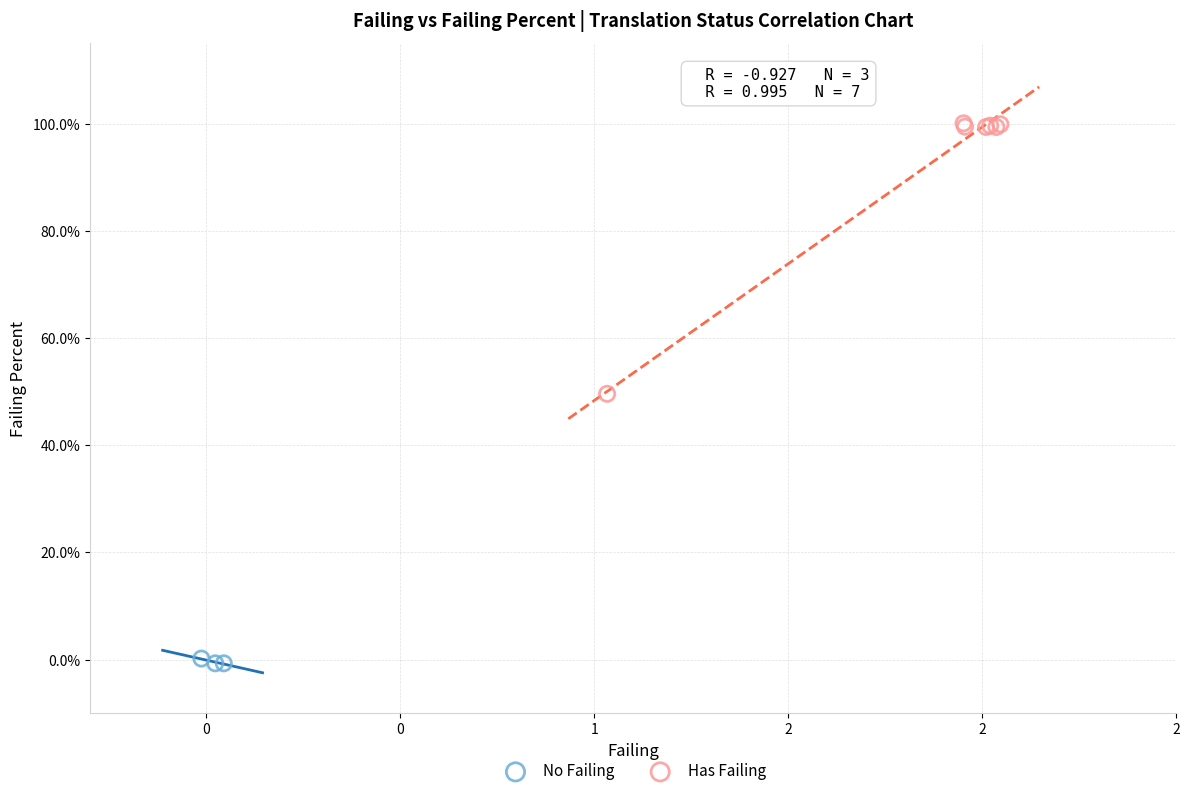

Which series contains the highest Y value?

Has Failing